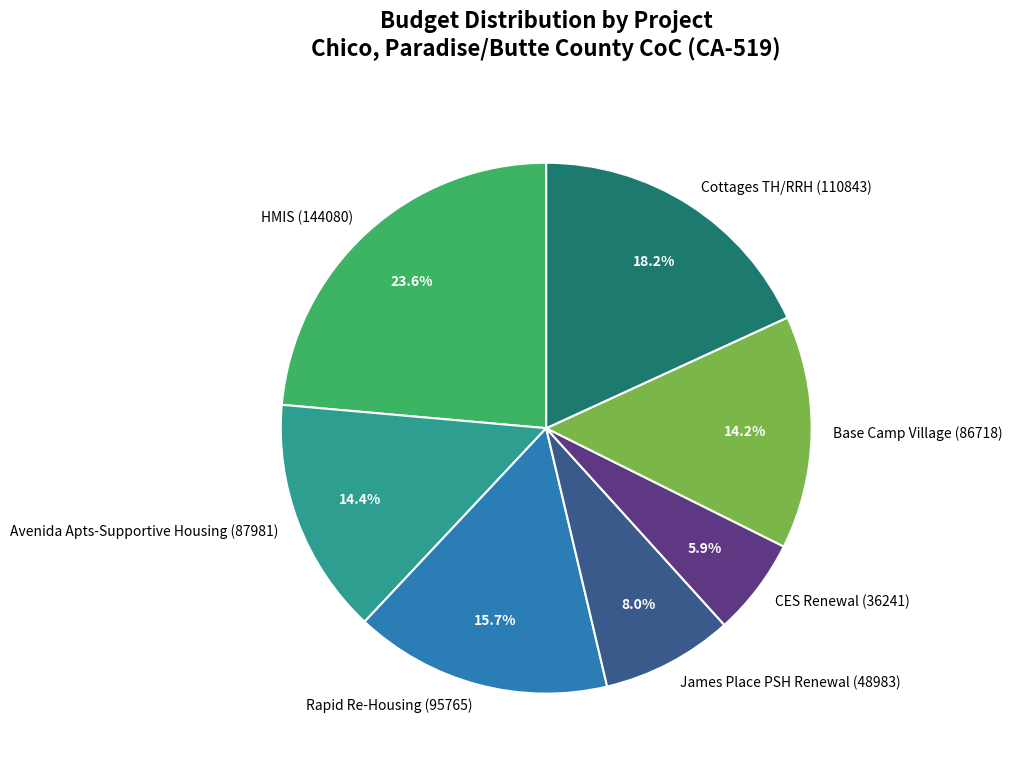

Is there any slice that represents more than half of the pie?

No